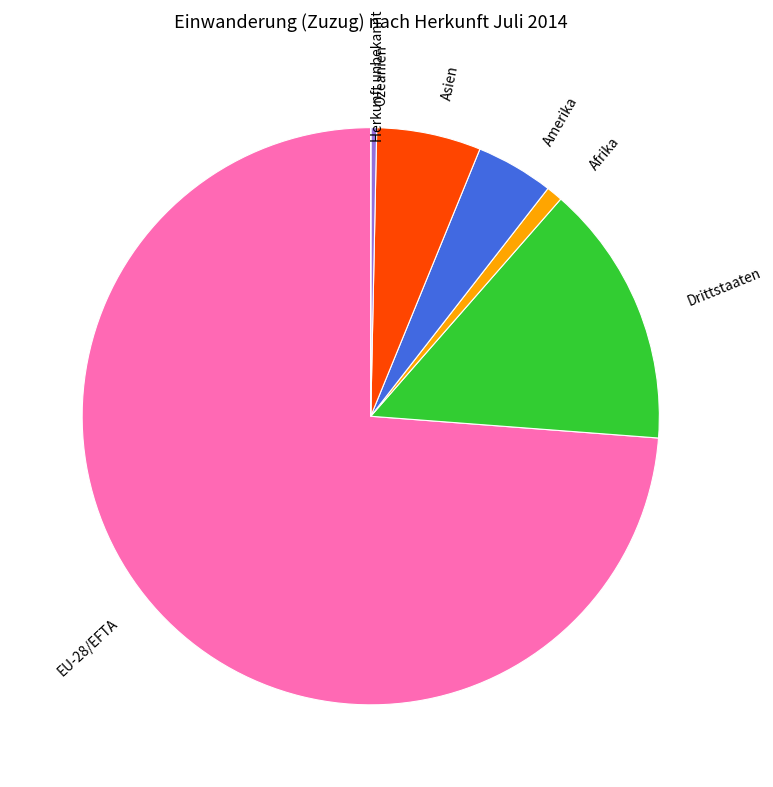

Which slice is the largest?

EU-28/EFTA